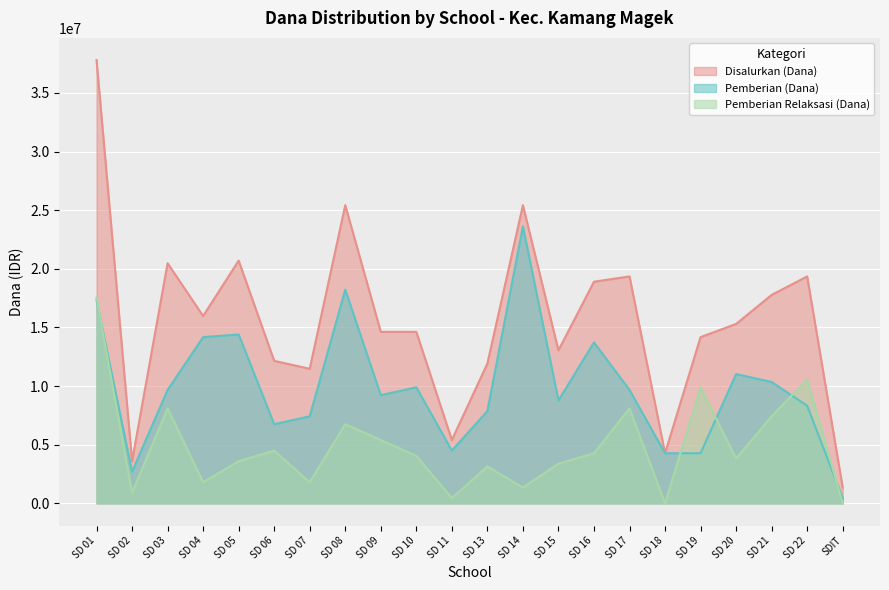

In Pemberian (Dana), how many points are lower than both neighbors (excluding endpoints)?

5